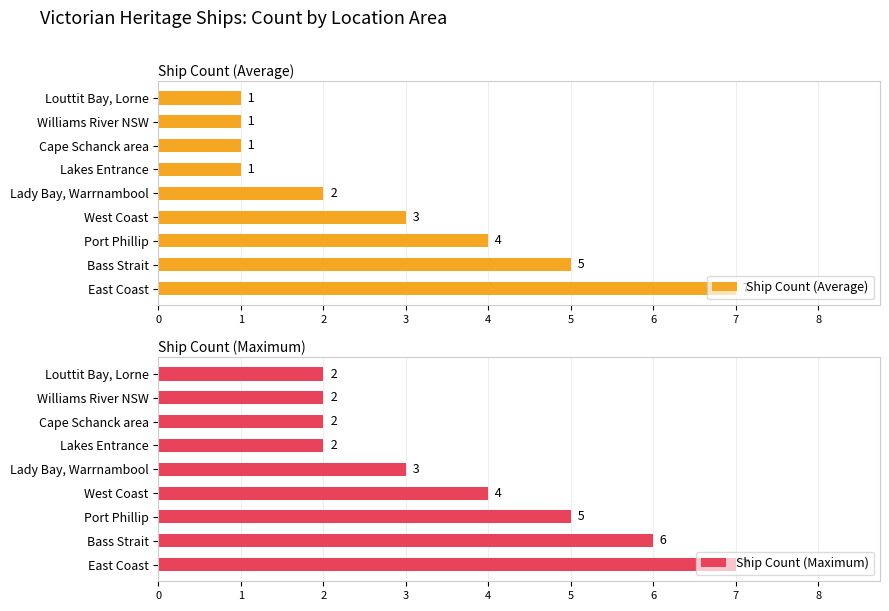

Rank the series by their average value, from lowest to highest.

Ship Count (Average), Ship Count (Maximum)